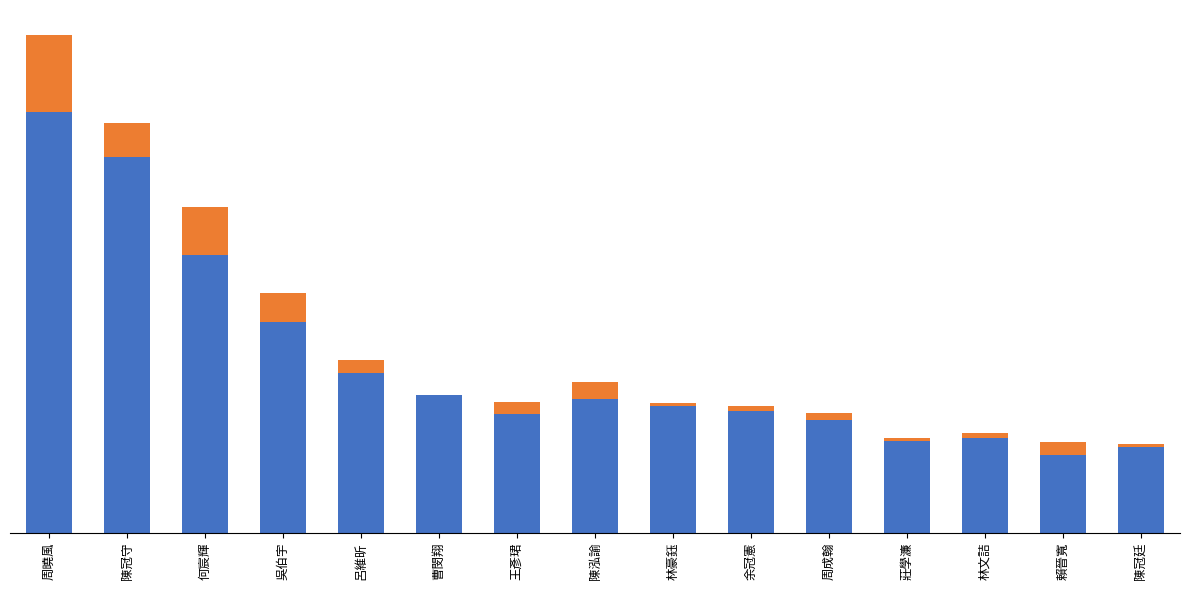

True or false: 積分增減 has a value of 32.6 at 呂維昕.

False